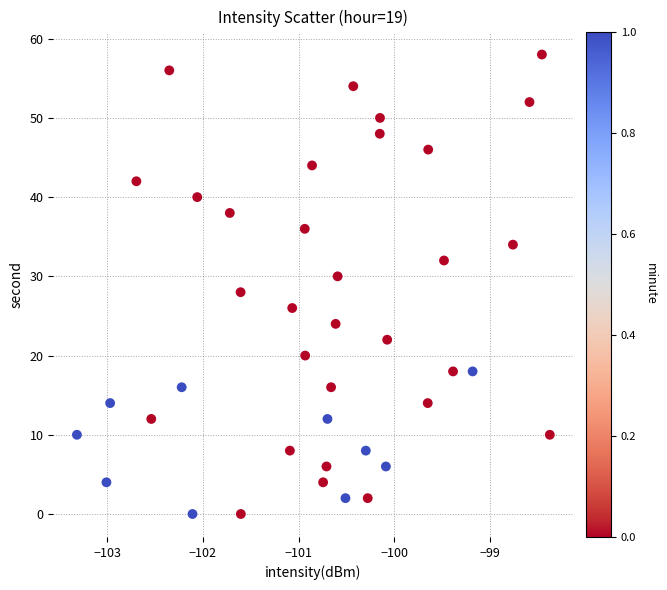

What is the range of Y values (max minus min)?

58